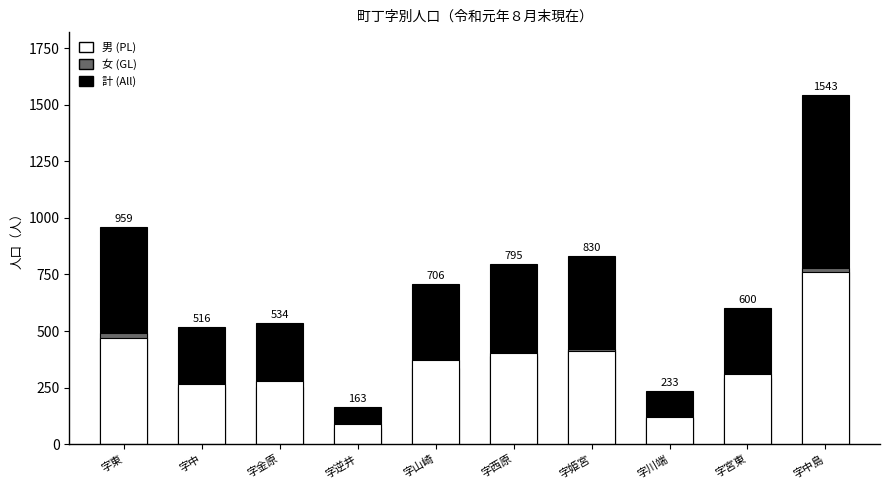

How many data points does each series have?

10